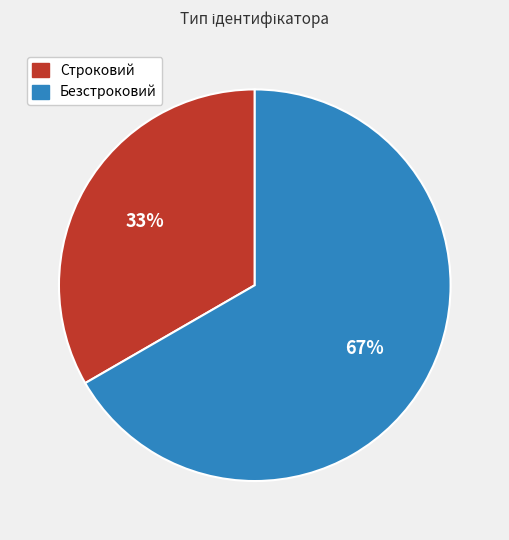

Between Строковий and Безстроковий, which is larger?

Безстроковий